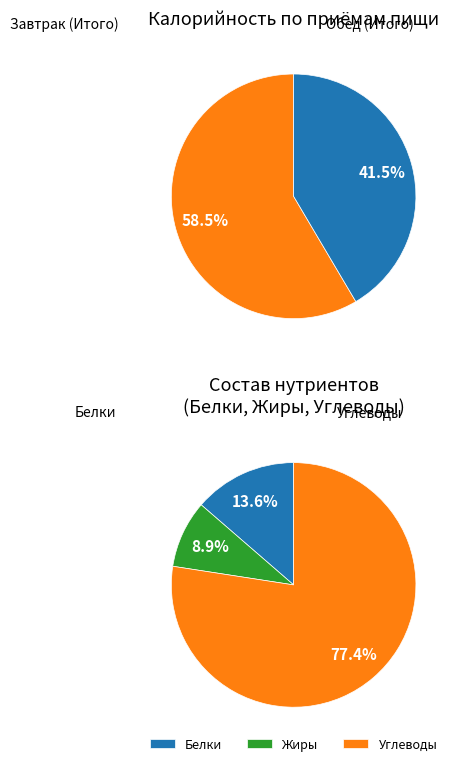

How many segments does this pie chart have?

2